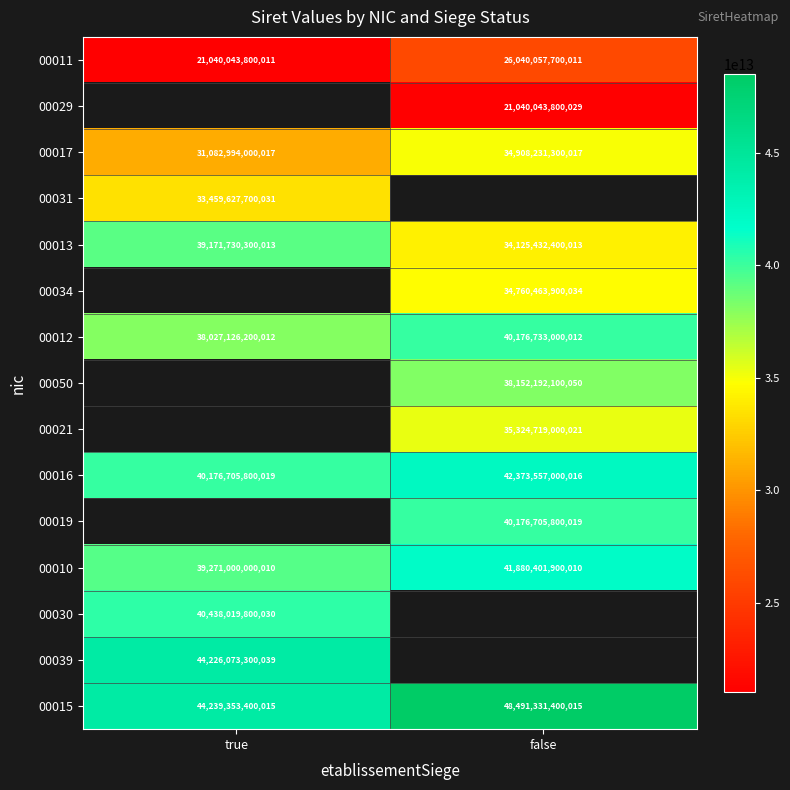

What is the difference between the maximum and minimum values in the 00011 series?

5000013900000